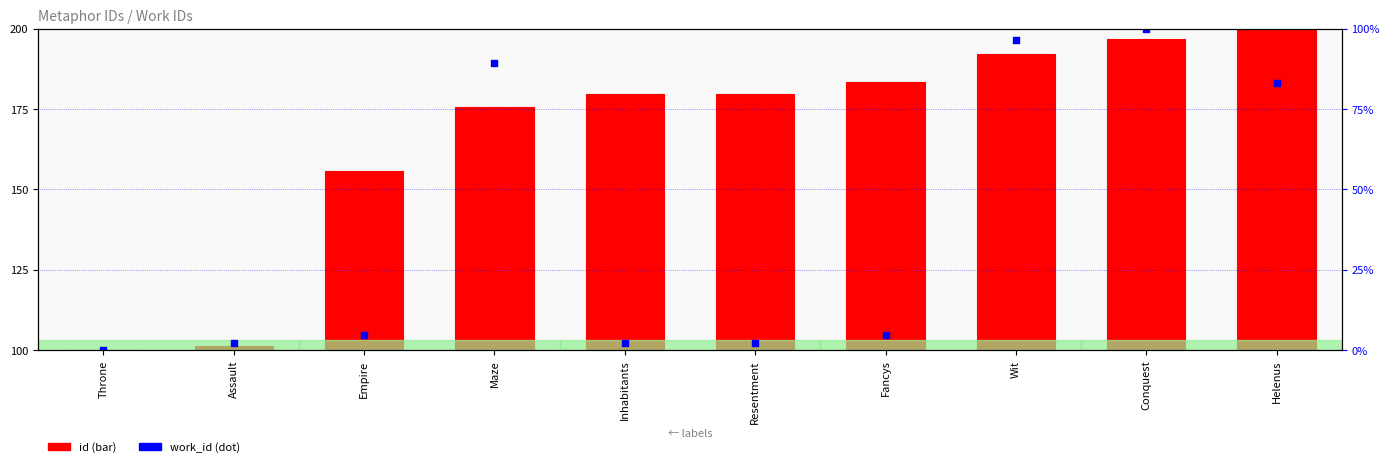

Which series reaches the minimum Y coordinate?

id